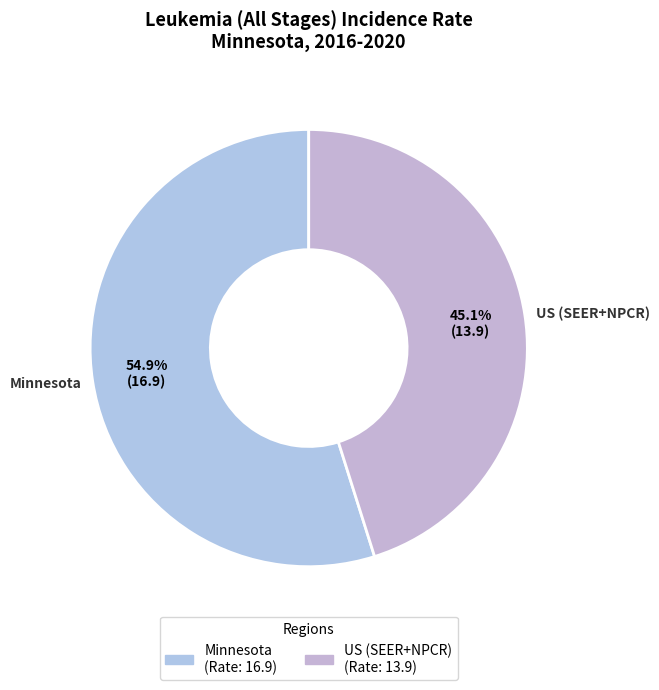

To the nearest percent, what is the average slice percentage?

50%